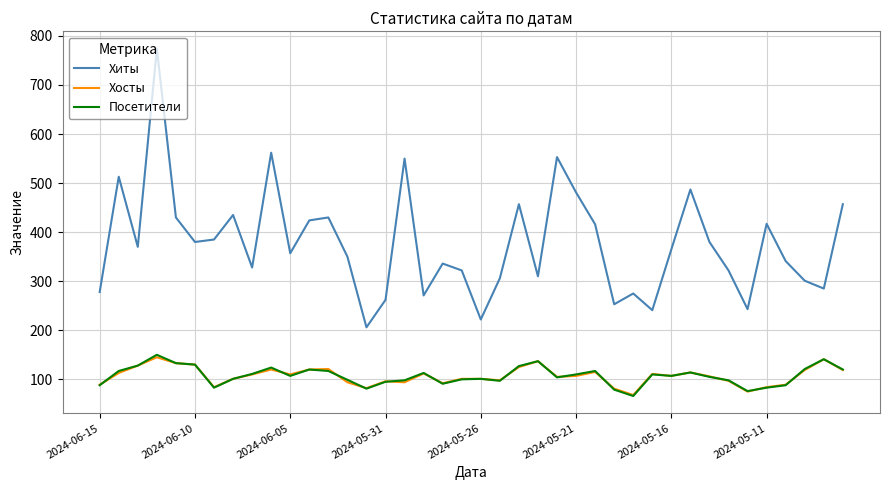

Which series has the largest total across all categories?

Хиты